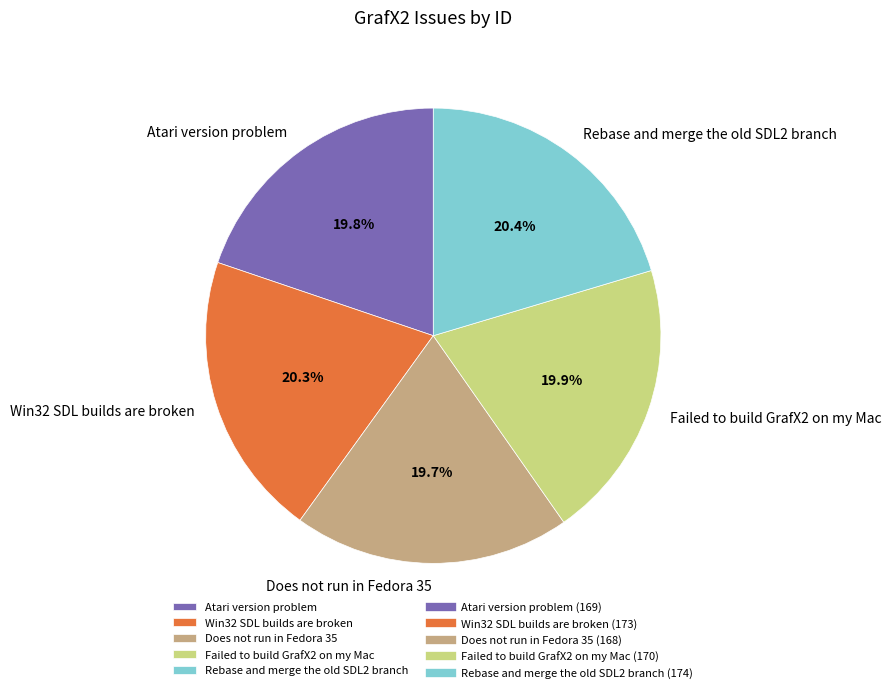

What is the ratio of the value at Does not run in Fedora 35 to the value at Atari version problem?

1.0